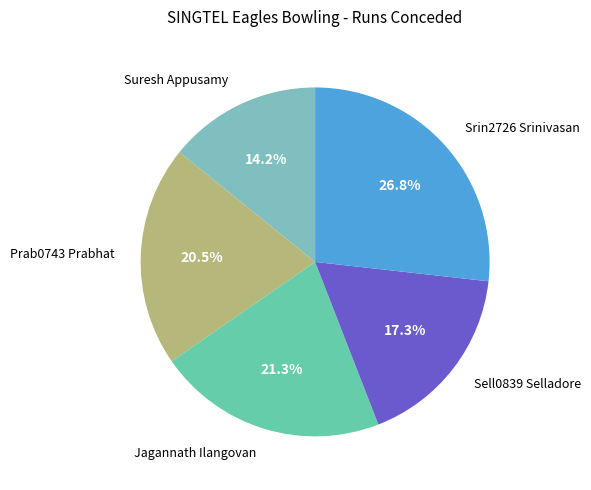

How many segments does this pie chart have?

5